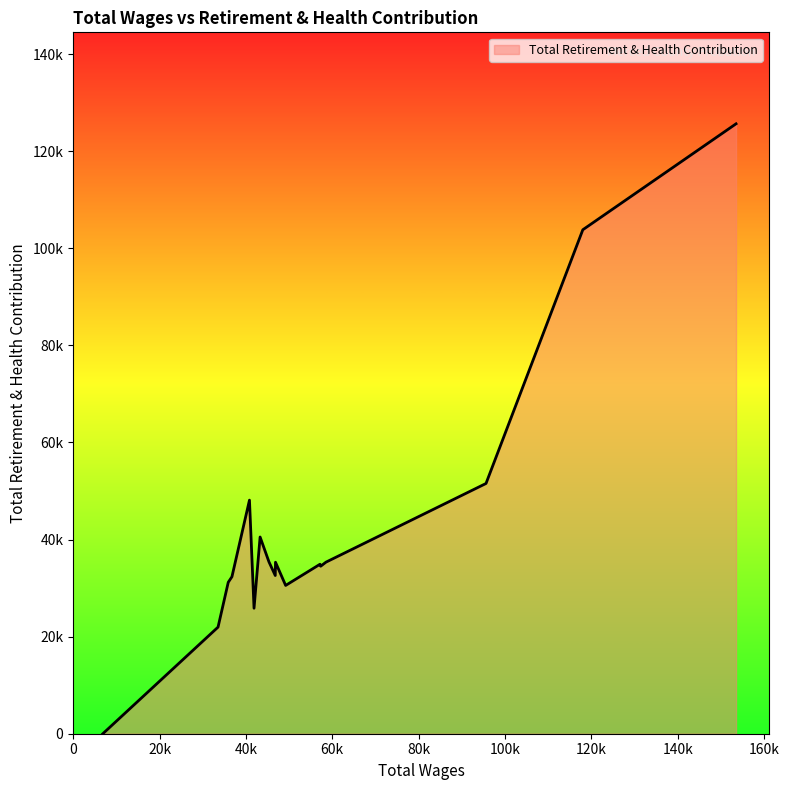

Does the chart have visible grid lines?

No